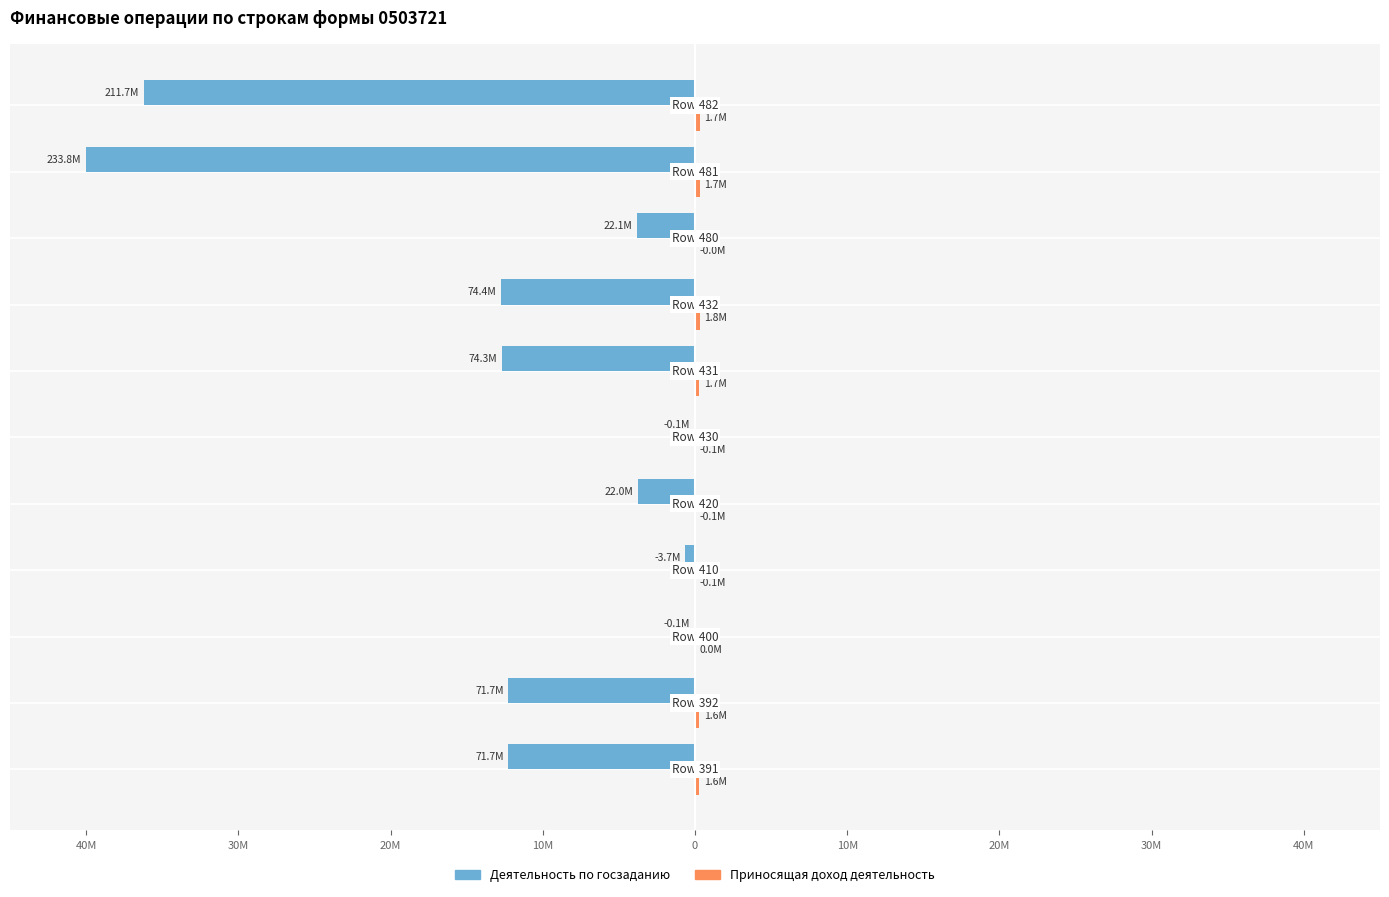

Reading right to left, transcribe all the data shown in this chart.

Деятельность по госзаданию: -36.2	-40.0	-3.8	-12.7	-12.7	-0.0	-3.8	-0.6	-0.0	-12.3	-12.3
Приносящая доход деятельность: 0.3	0.3	0.0	0.3	0.3	0.0	0.0	0.0	0.0	0.3	0.3